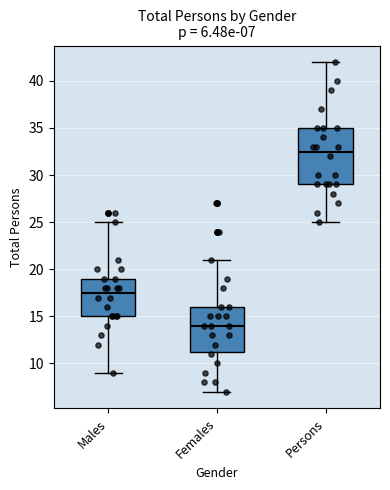

Which box's median line is the highest?

Persons